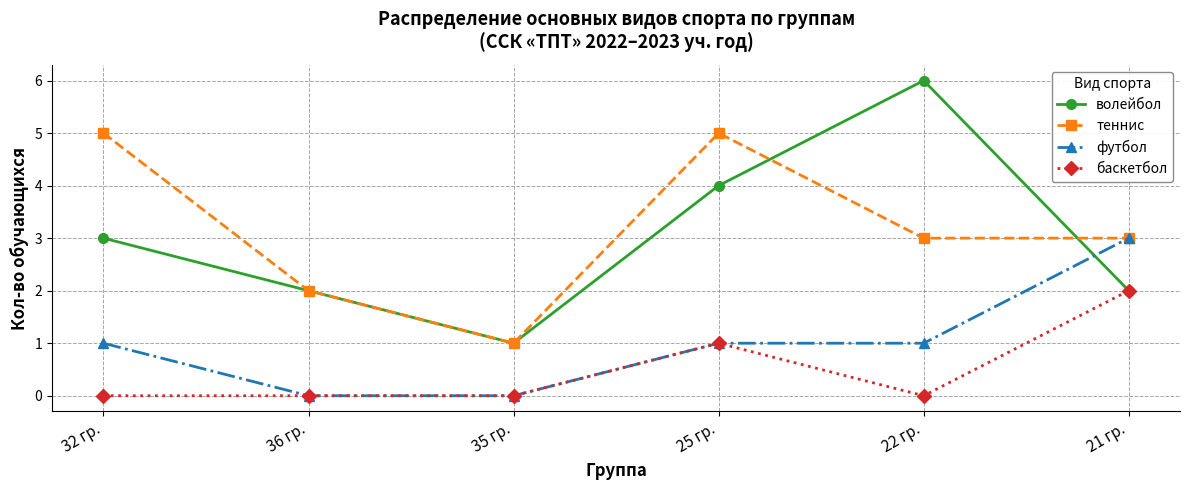

Is the value of футбол at 21 гр. greater than the value of волейбол at 36 гр.?

Yes